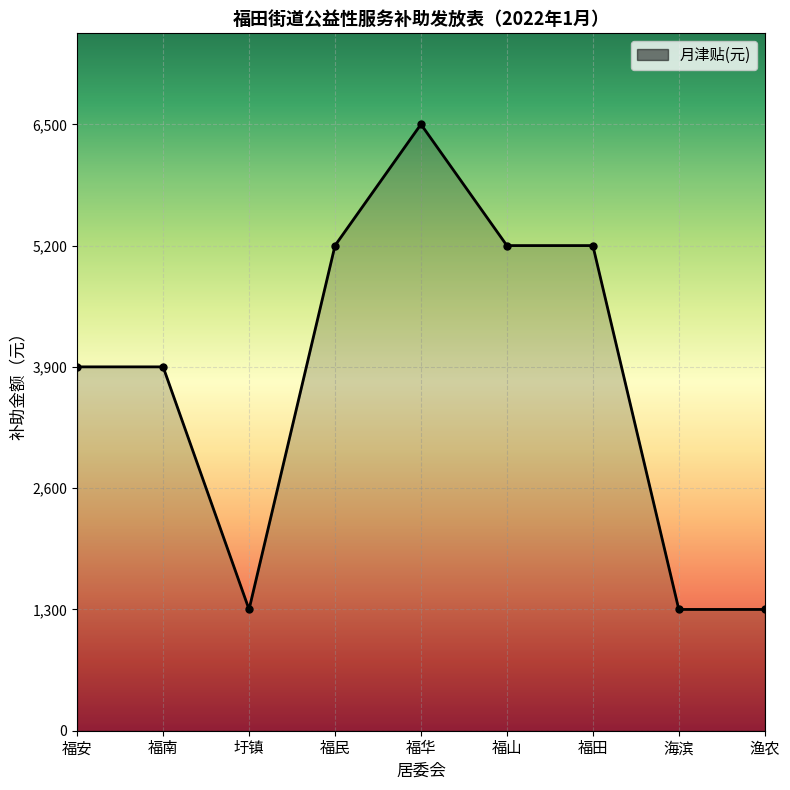

True or false: the data shows 1300 at 圩镇.

True